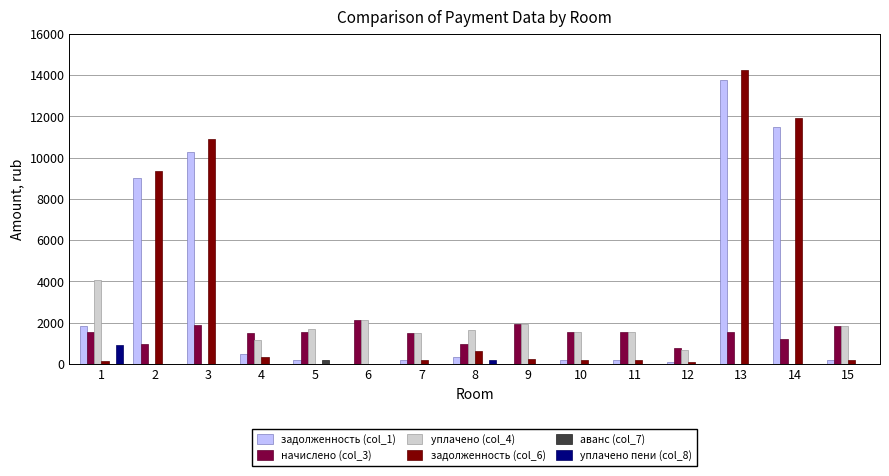

At which category is the sum across all series the highest?

13